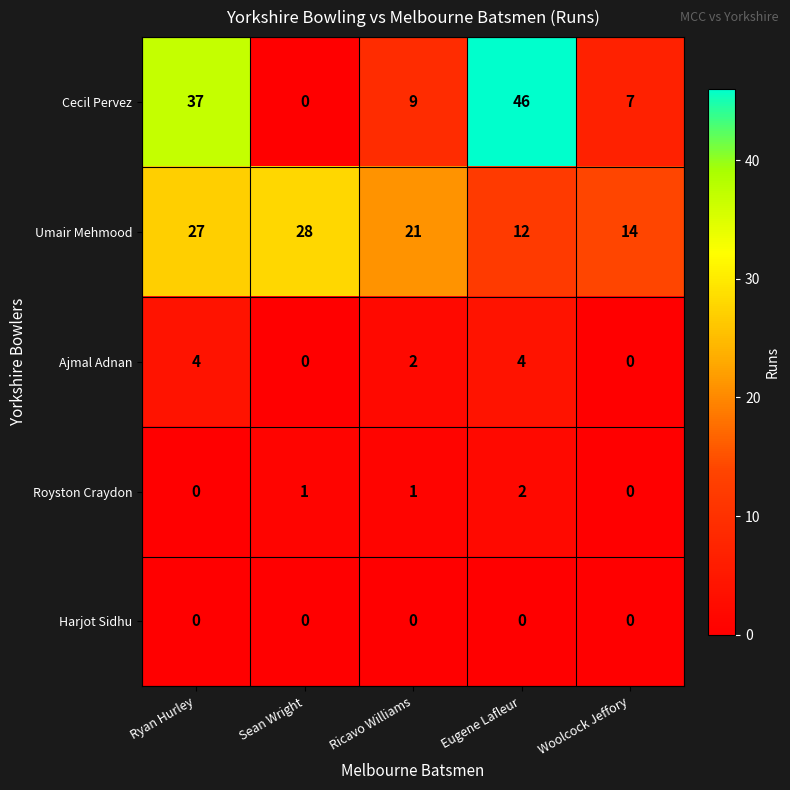

Reading left to right, what are all the values shown in this chart?

Cecil Pervez: 37	0	9	46	7
Umair Mehmood: 27	28	21	12	14
Ajmal Adnan: 4	0	2	4	0
Royston Craydon: 0	1	1	2	0
Harjot Sidhu: 0	0	0	0	0